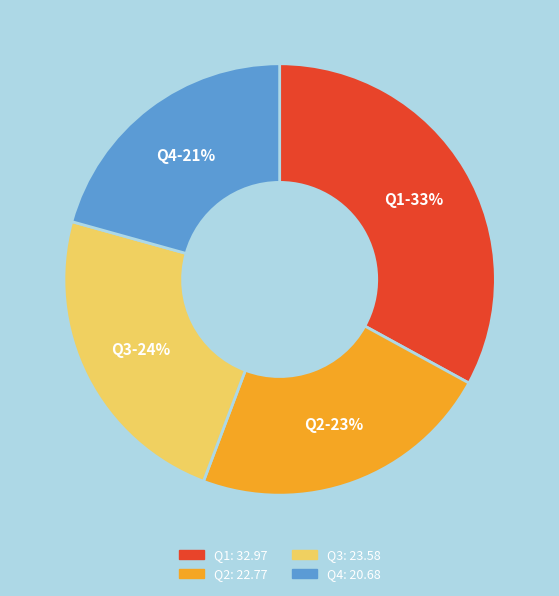

Count the number of slices in the pie.

4